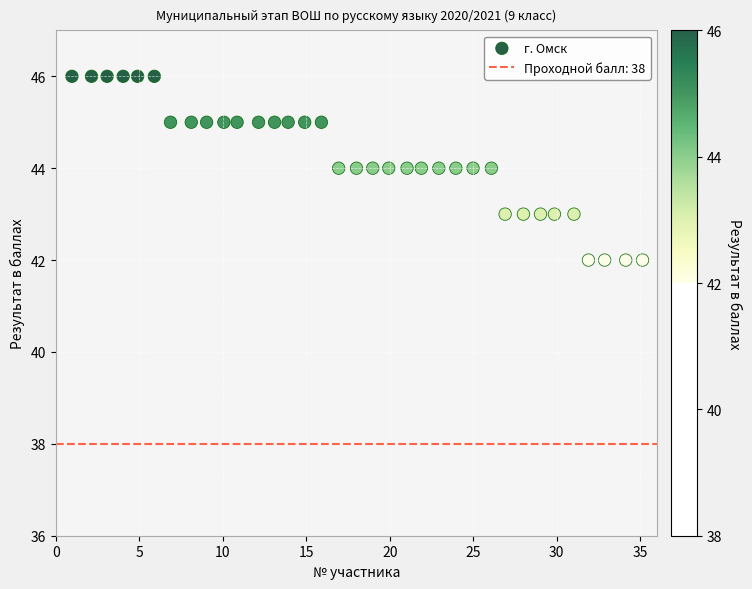

What is the range of Y values (max minus min)?

4